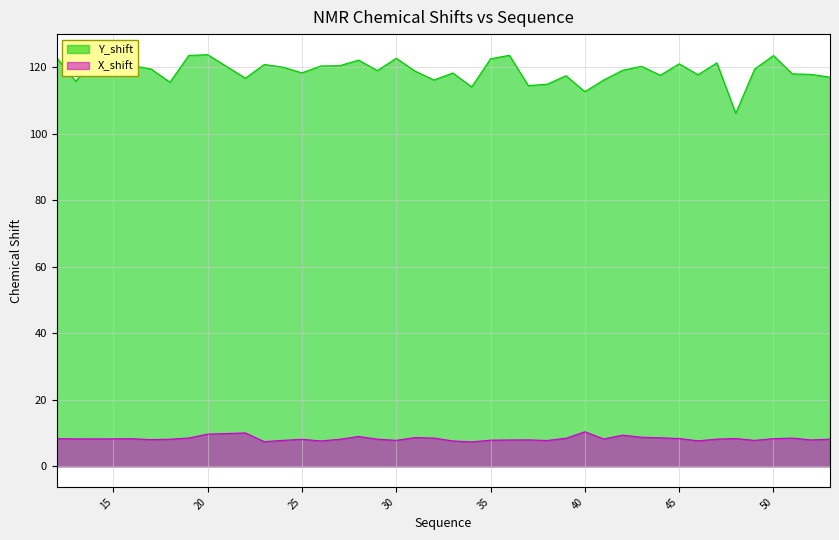

The X_shift series shows 13.1 at 52. True or false?

False